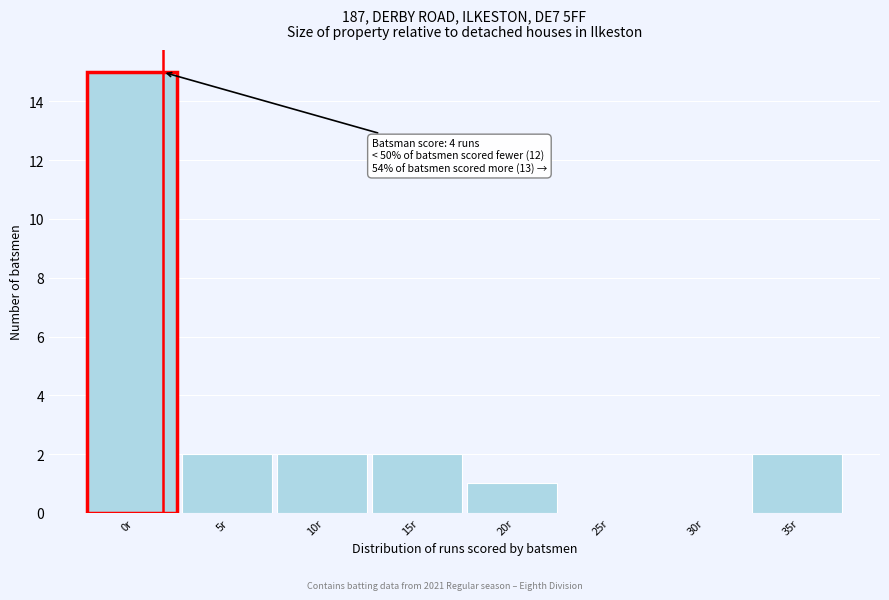

Reading left to right, extract all data points from this chart.

0r=15	5r=2	10r=2	15r=2	20r=1	25r=0	30r=0	35r=2